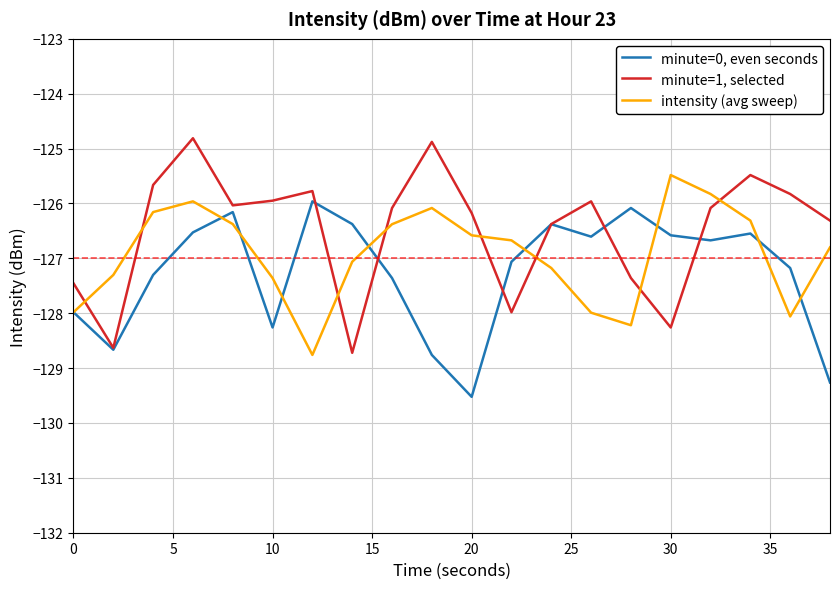

Which series has the largest total across all categories?

minute=1, selected